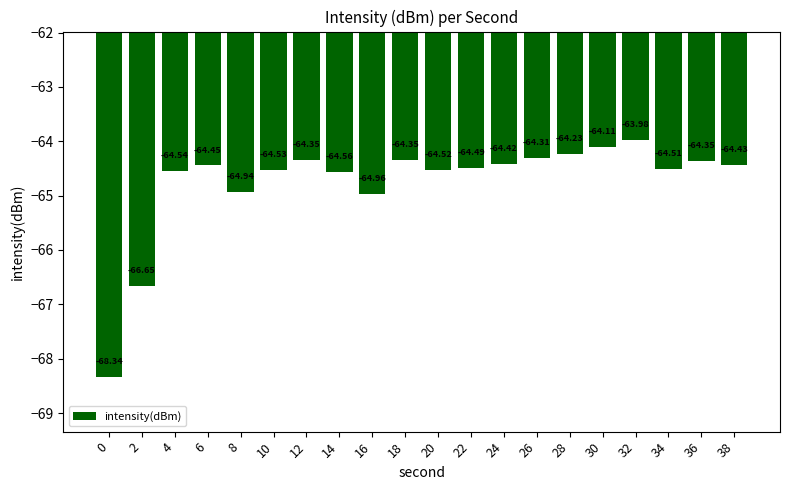

Between 30 and 0, which is larger?

30